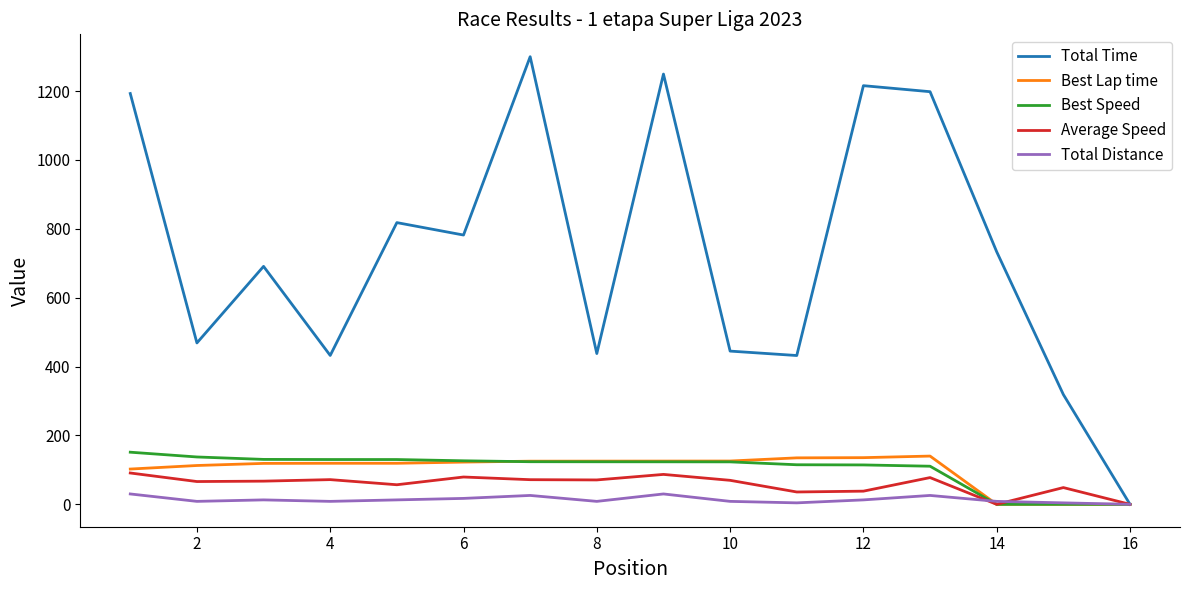

How many lines are shown in the chart?

5